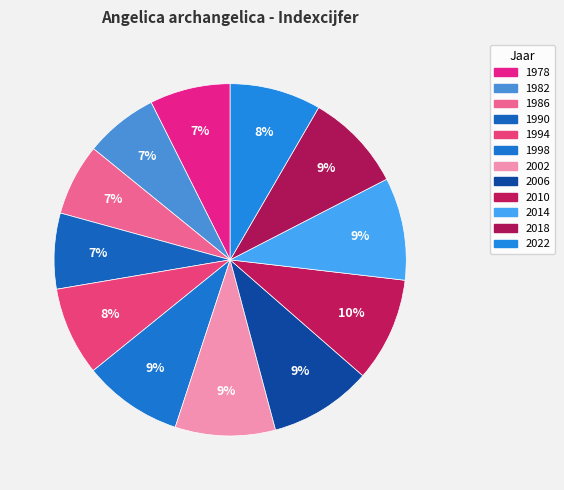

To the nearest percent, what percentage of the pie is 1990?

7%